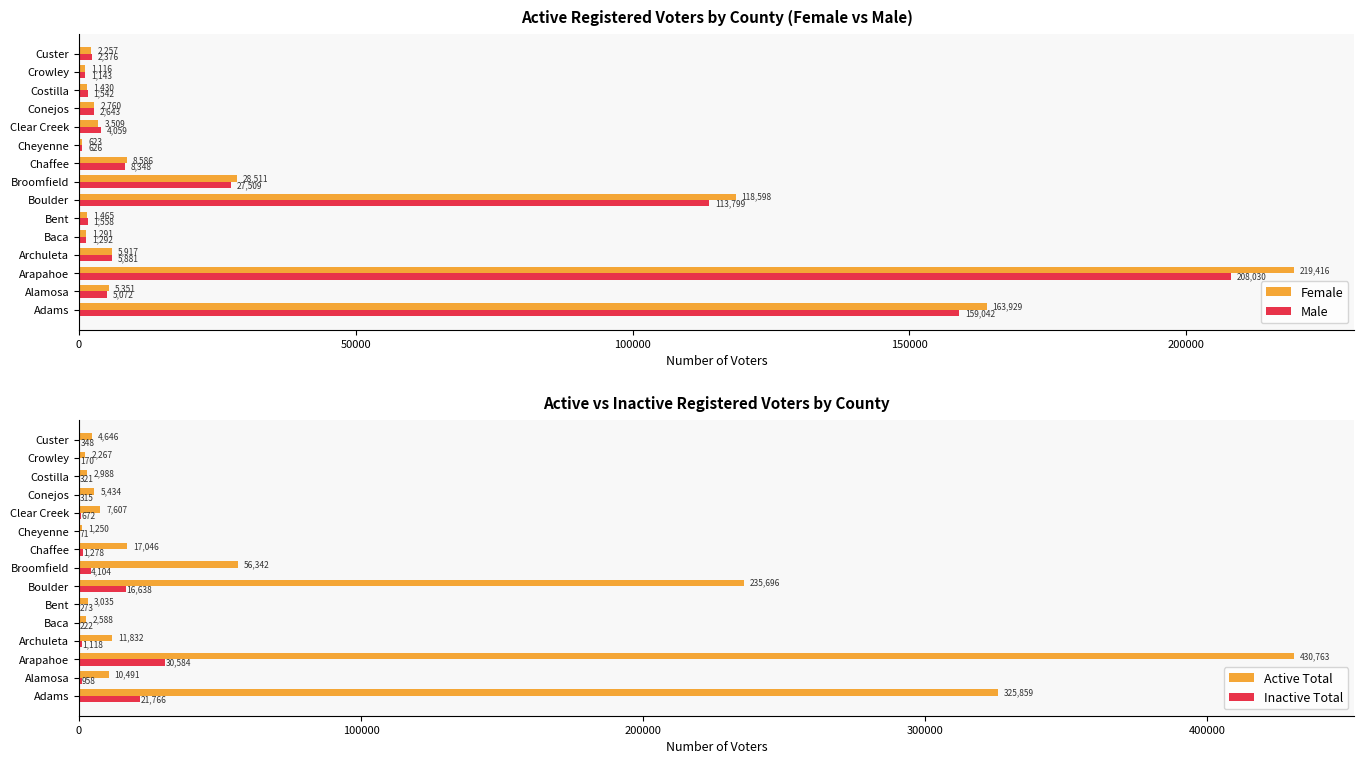

The value of Male at Clear Creek is 4059. True or false?

True